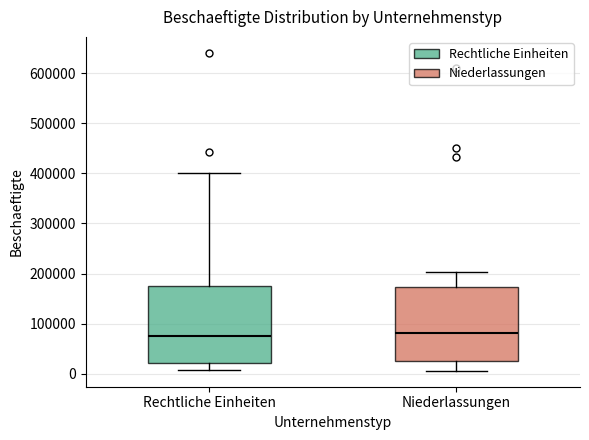

Where does the upper whisker of the box for Niederlassungen end on the y-axis? The values are not printed on the chart, so give them approximately, as read against the axis.

200000